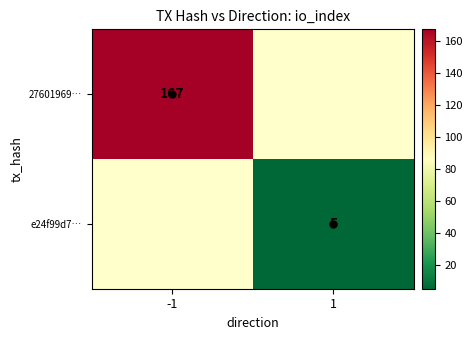

Count the number of data series in this chart.

2